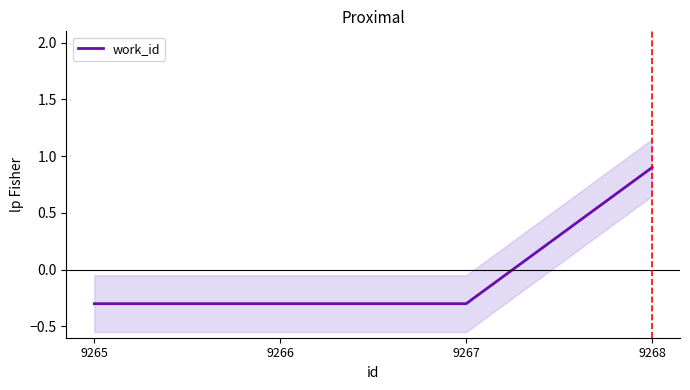

Reading left to right, transcribe all the data shown in this chart.

-0.3	-0.3	-0.3	0.9